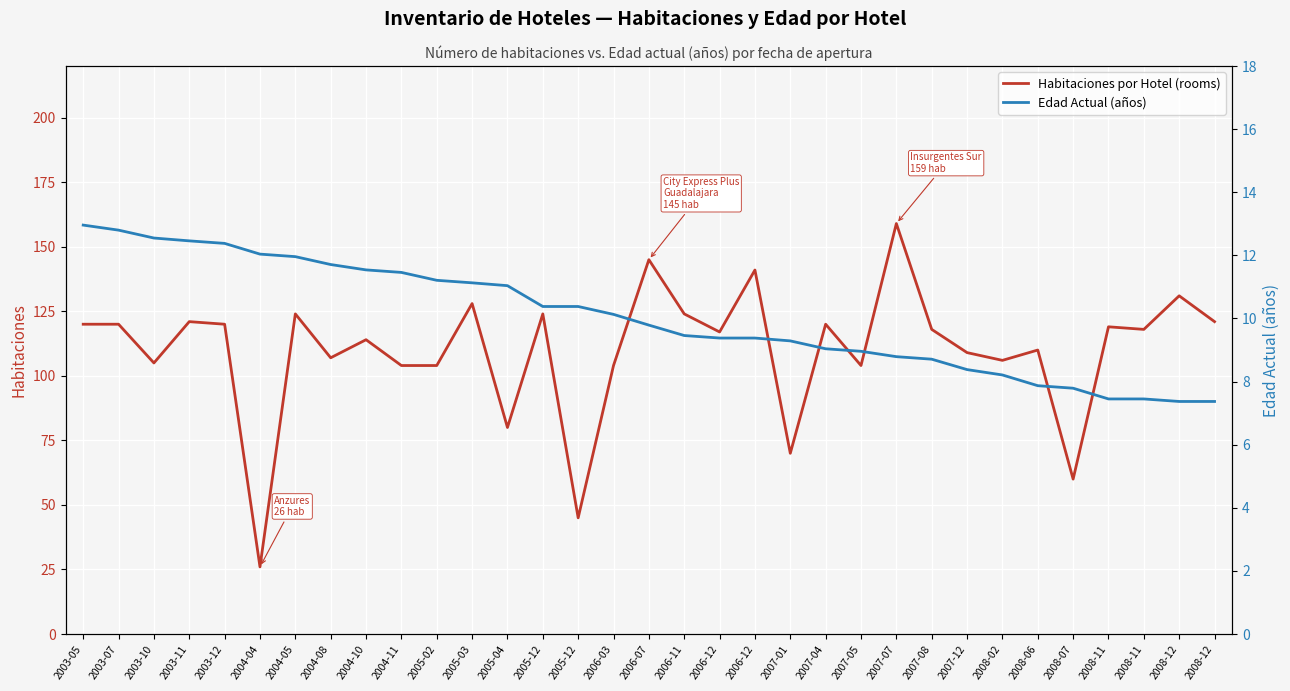

Which label corresponds to the smallest value in the chart?

2008-12